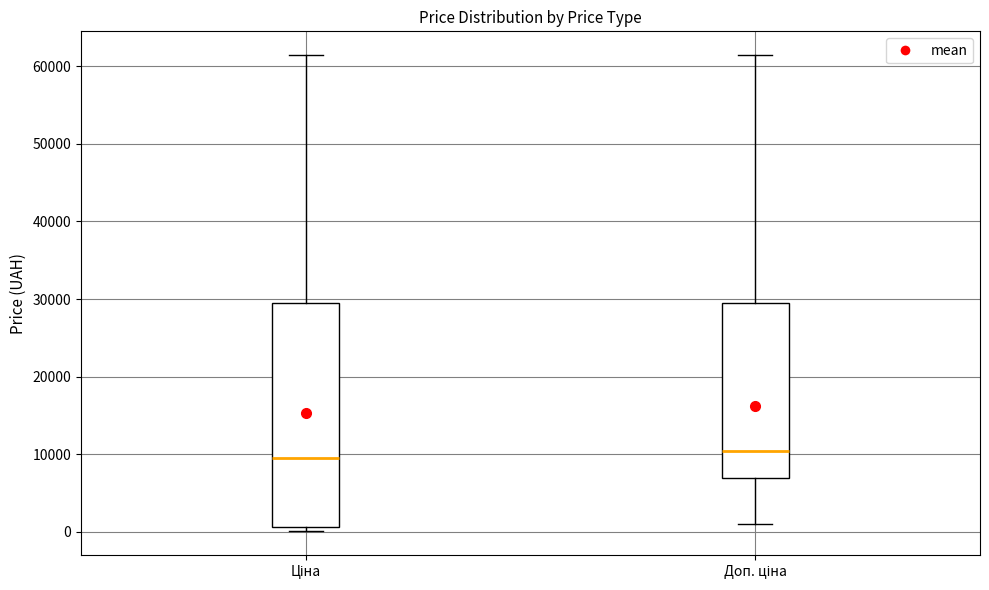

Where does the median line of the box for Ціна sit on the y-axis? The values are not printed on the chart, so give them approximately, as read against the axis.

9000